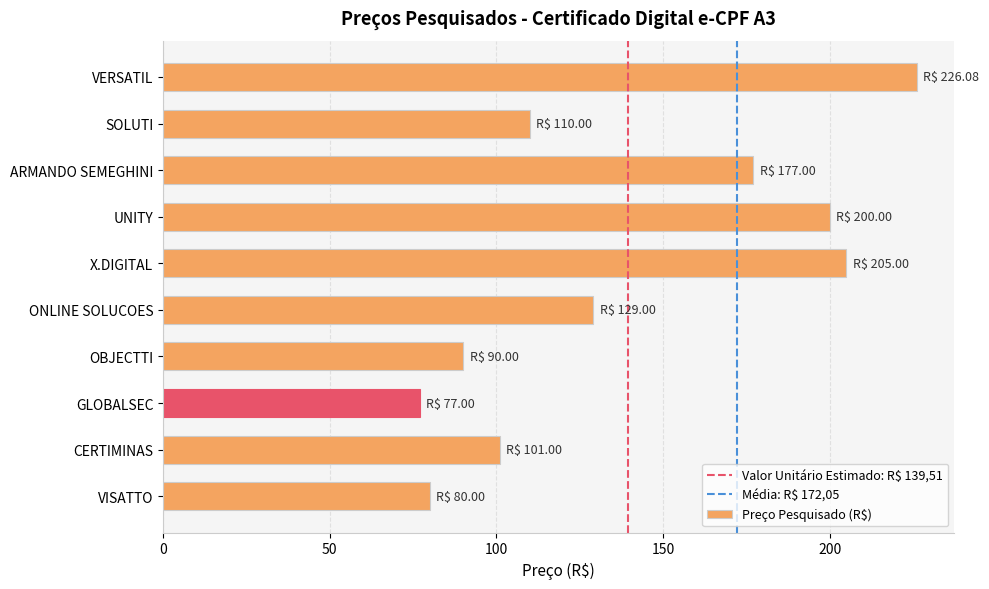

What is the difference between the maximum and minimum values?

149.1